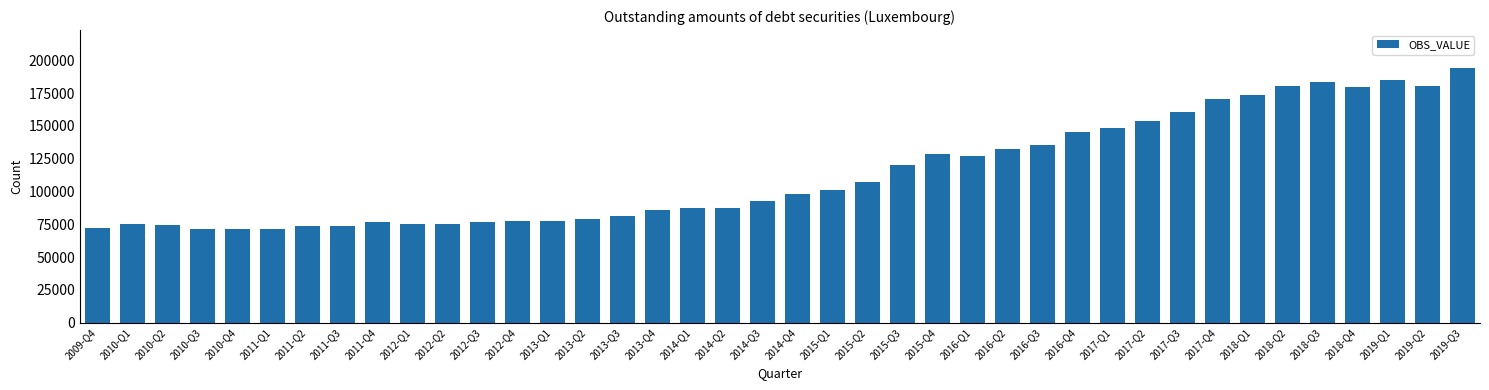

What is the difference between the second highest and minimum values?

113928